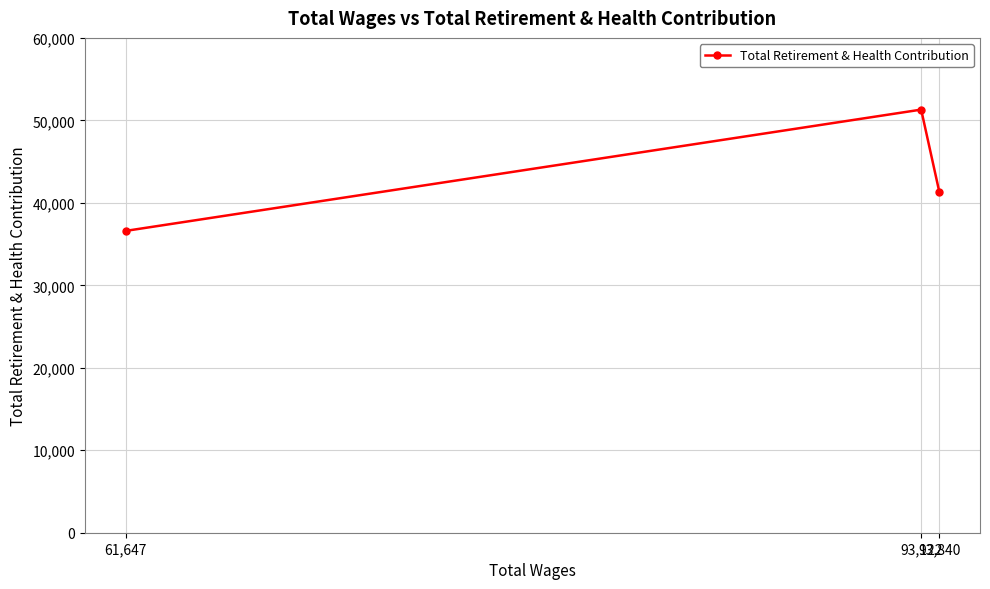

Approximately how many times larger is the value at 93,840 compared to 61,647?

1.1